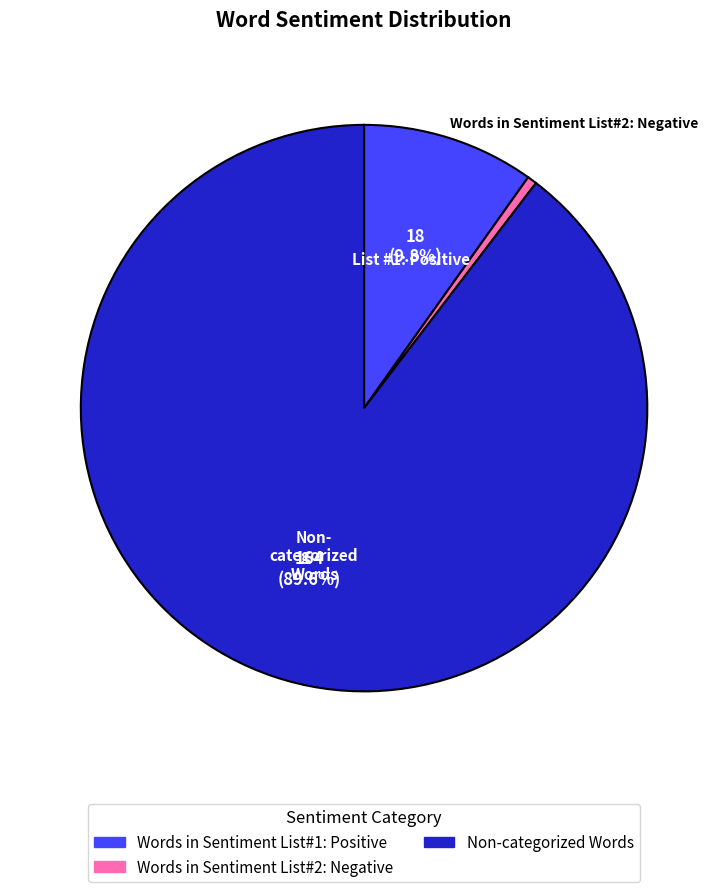

Is there any slice that represents more than half of the pie?

Yes